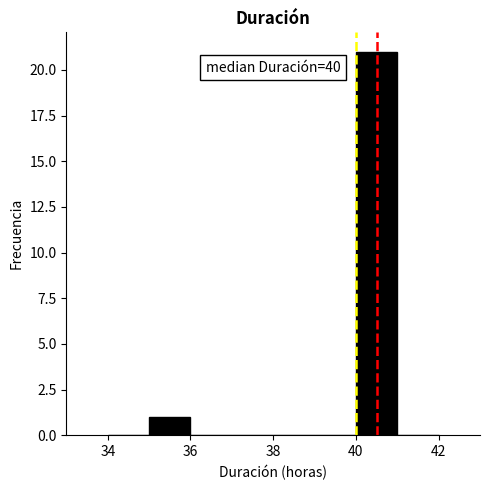

Which range on the x-axis has the tallest bar?

40 to 41